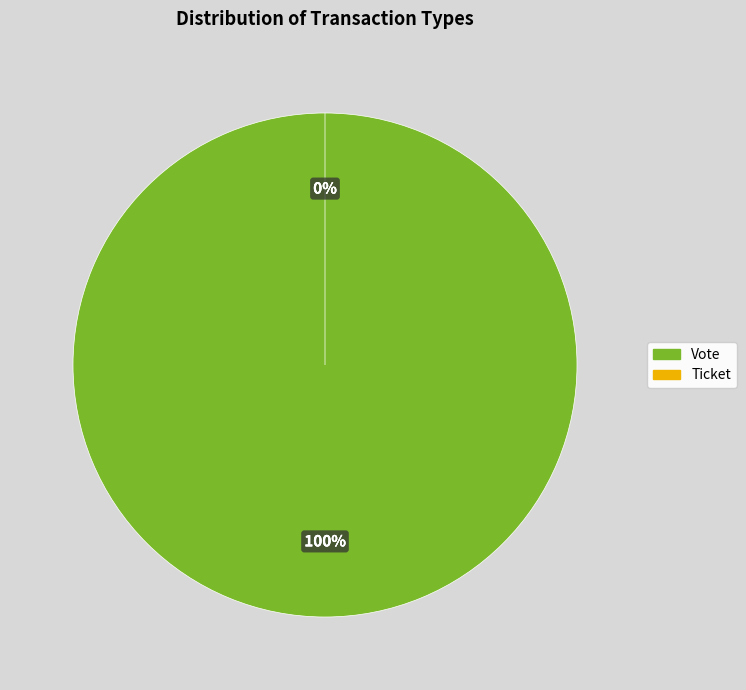

Which slice is the largest?

Vote